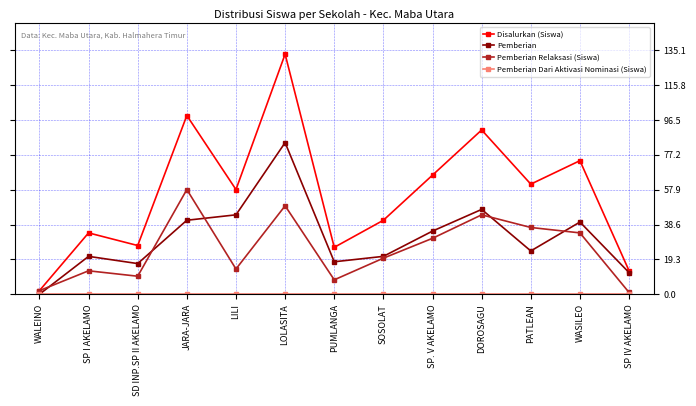

What is the total value across all series at PATLEAN?

122